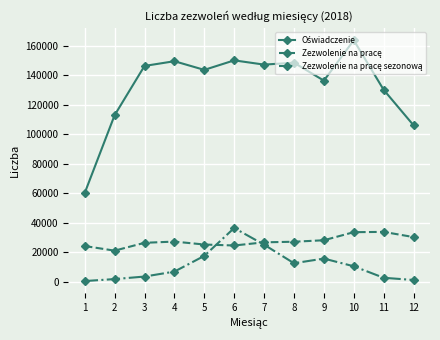

What is the maximum value shown in the chart?

163741